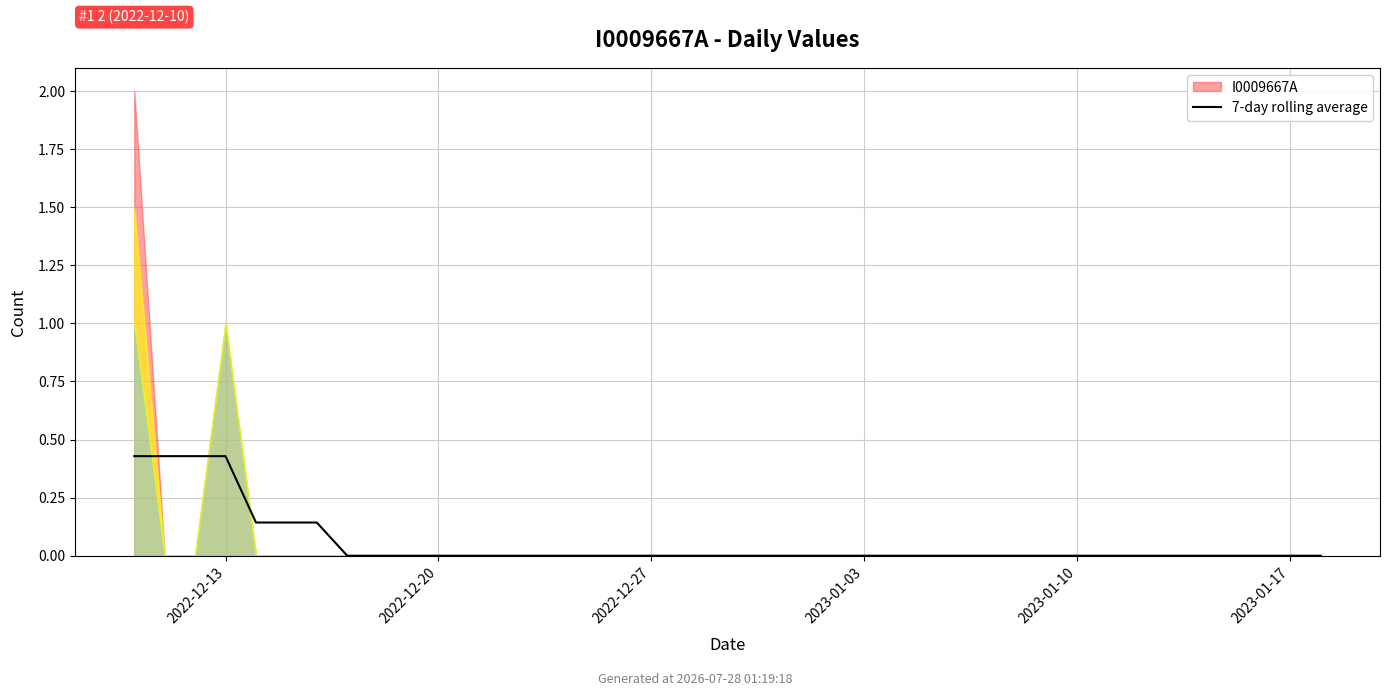

What is the average value?

0.1